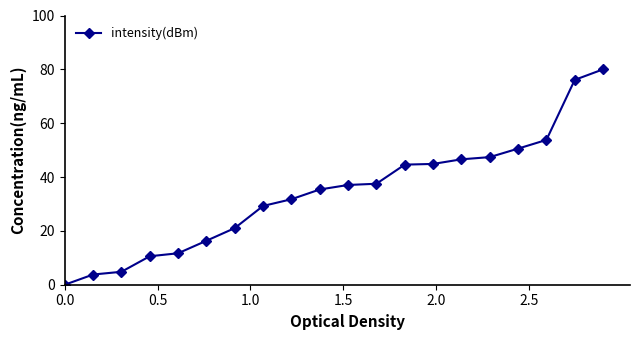

What is the maximum value shown in the chart?

80.0